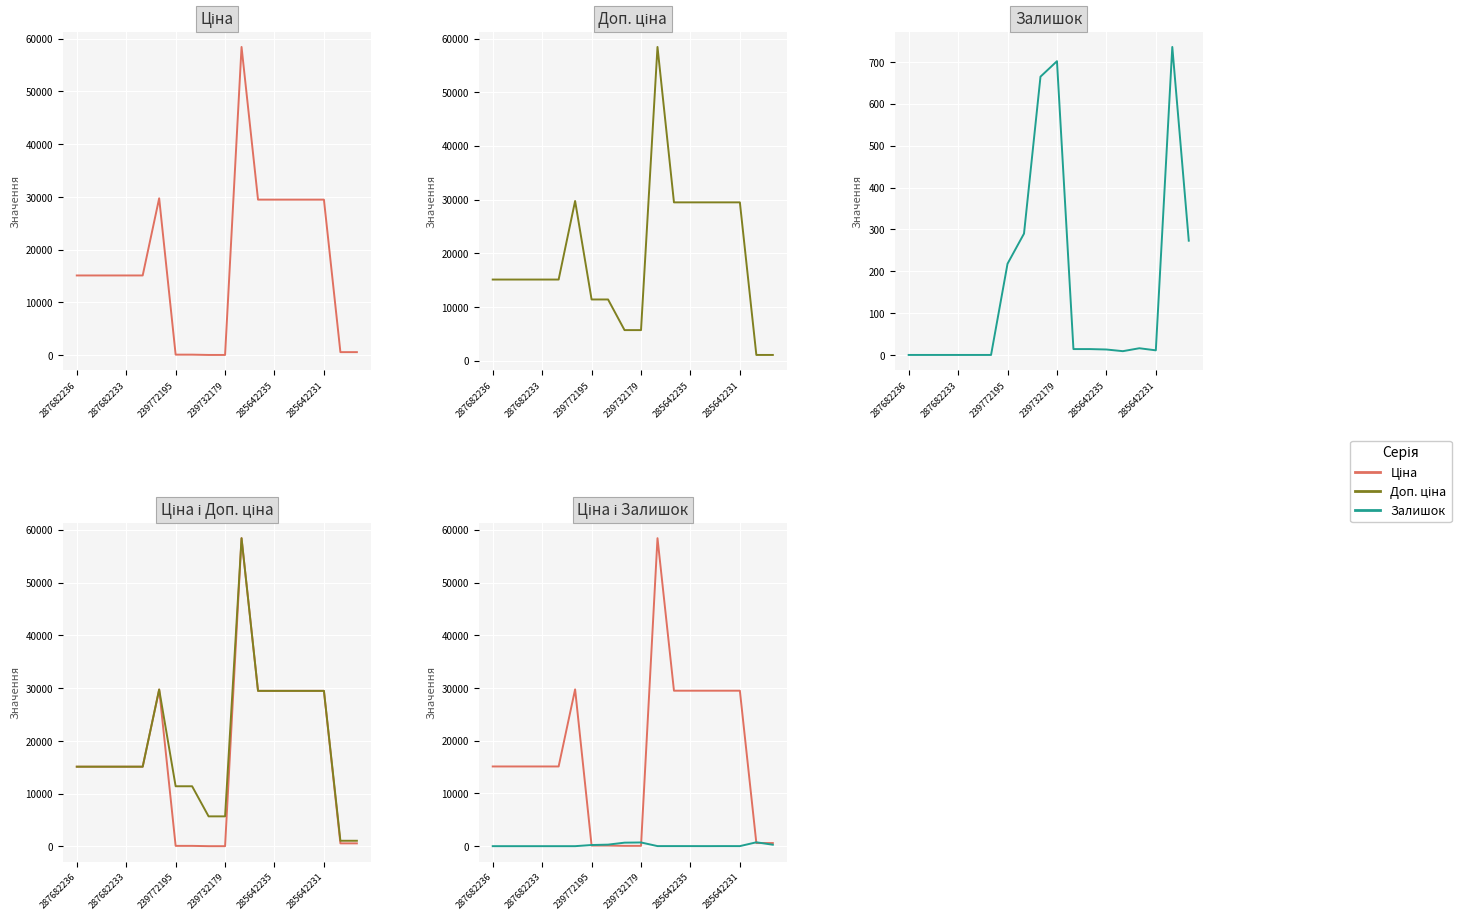

How many interior local valleys does the Залишок series have?

2